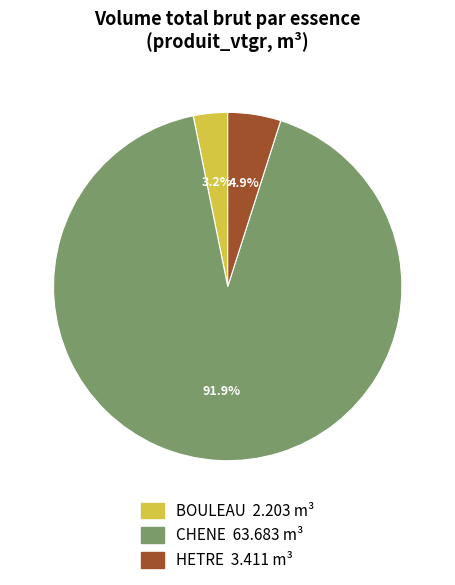

Is there a majority slice in this chart?

Yes